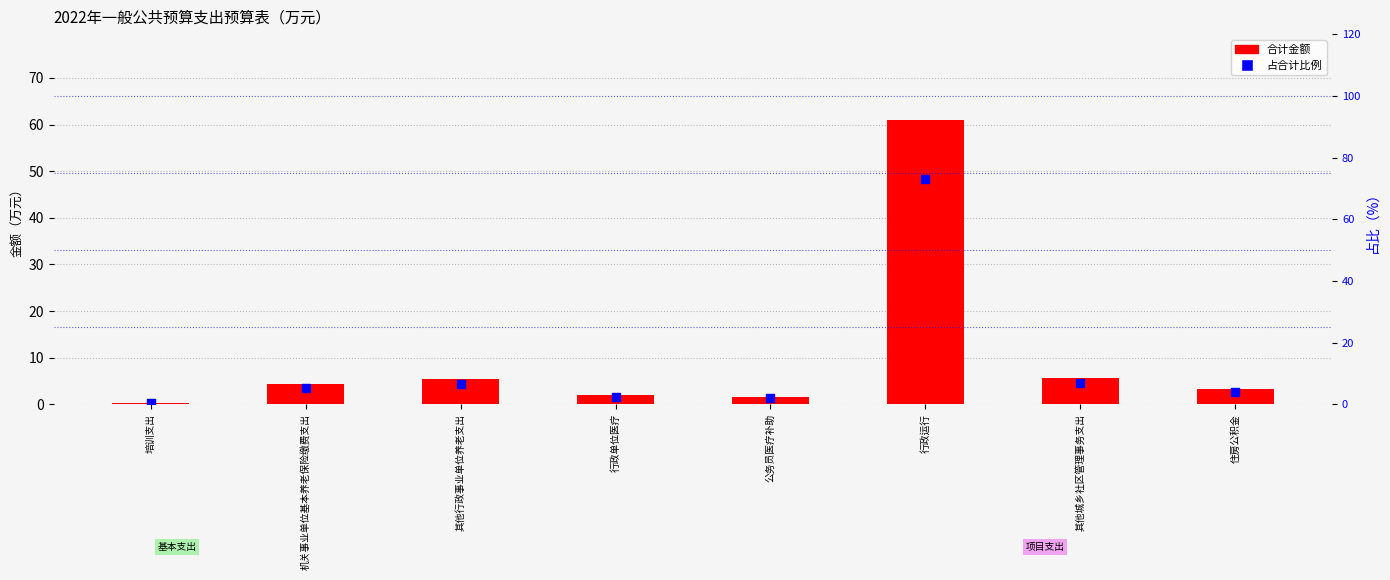

Which series reaches the minimum Y coordinate?

合计金额